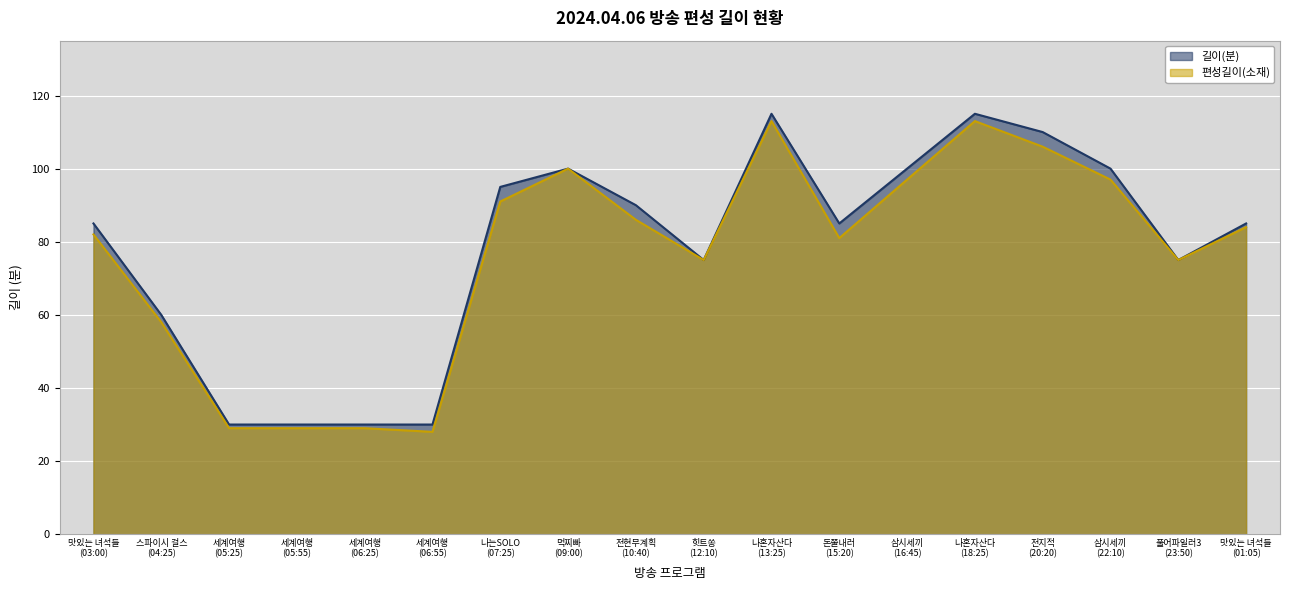

What is the maximum value shown in the chart?

115